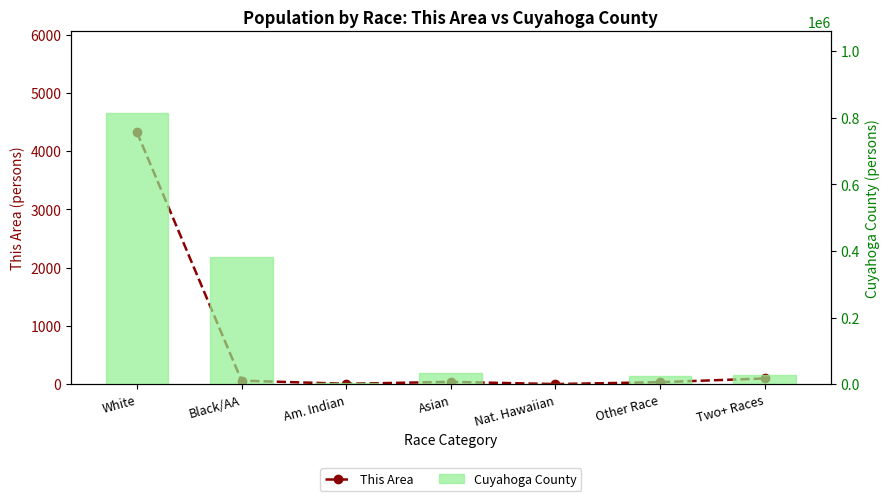

What is the highest value of the Cuyahoga County series?

814103